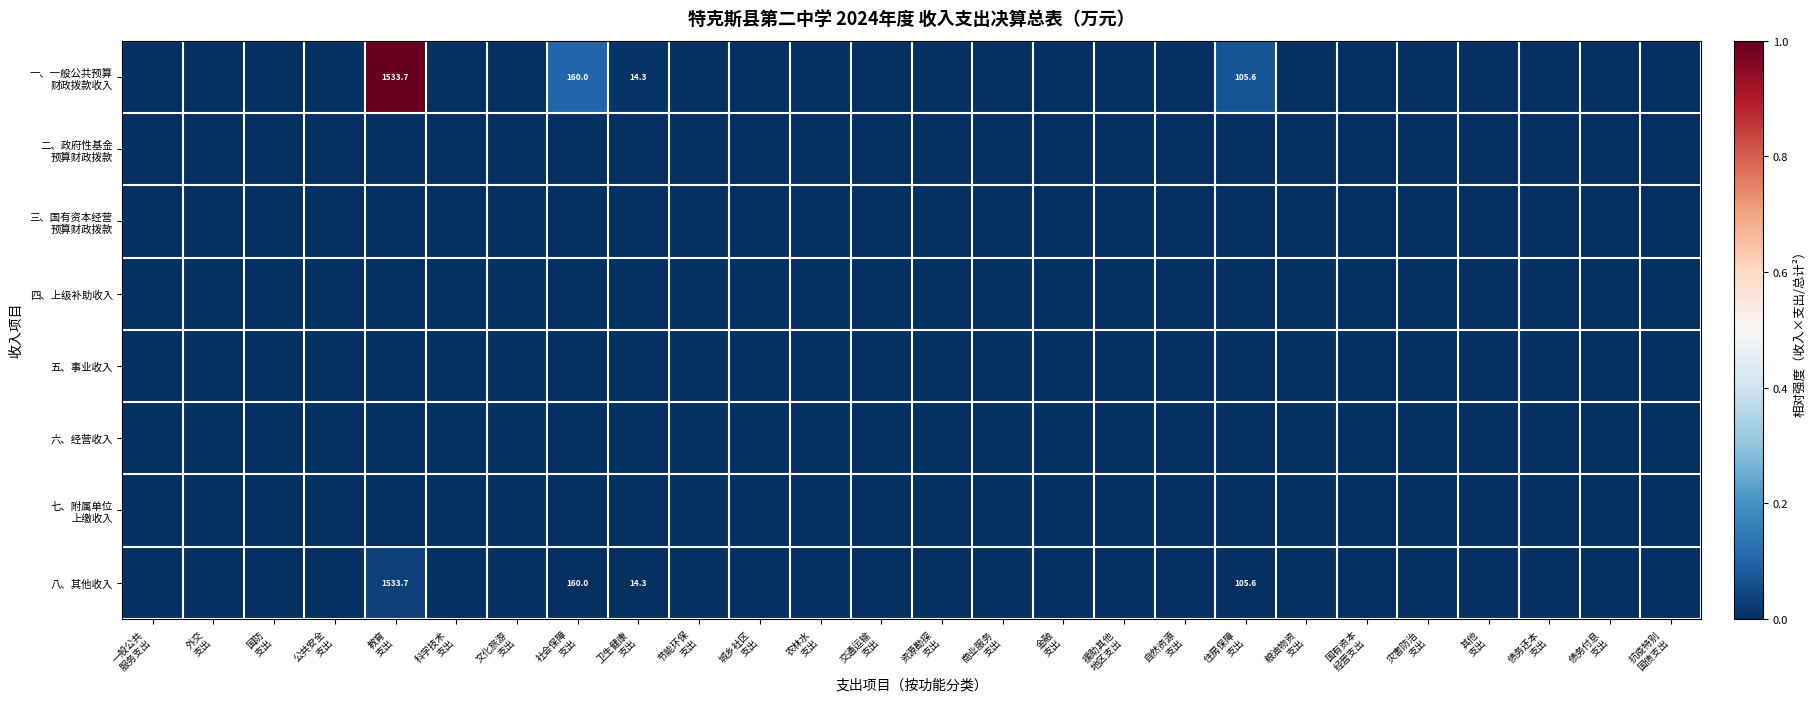

At which category is the sum across all series the highest?

教育
支出